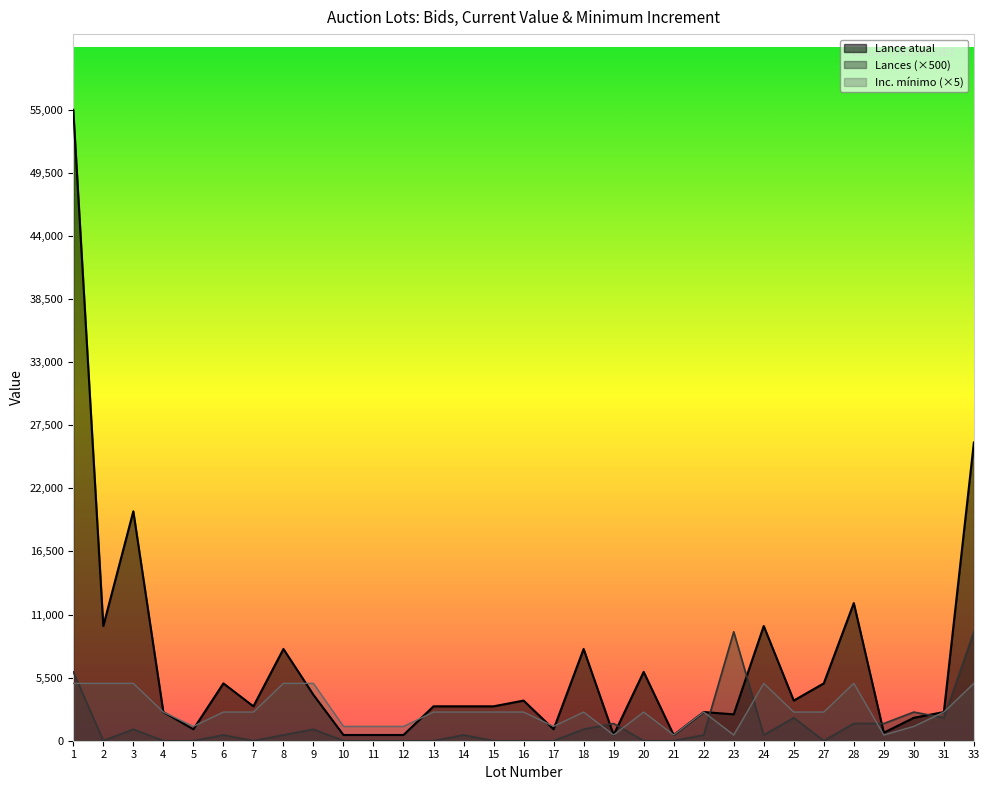

What is the maximum value shown in the chart?

55000